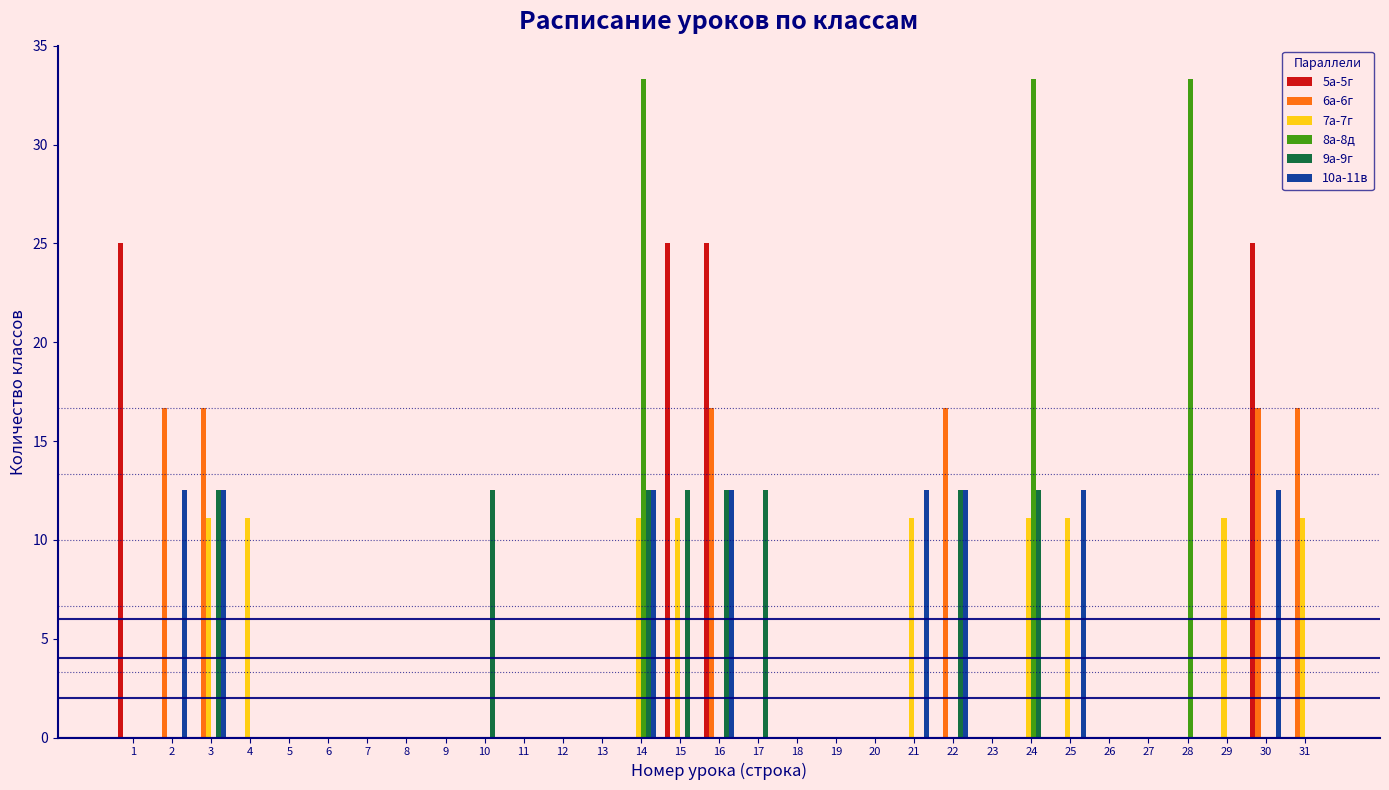

What is the sum of the 7а-7г values at 12 and 31?

11.1